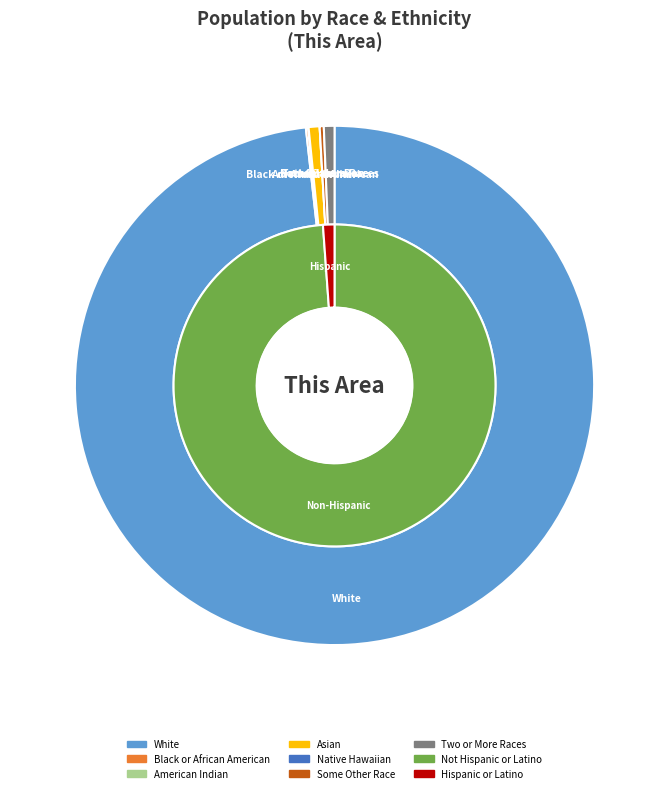

Count the number of slices in the pie.

7